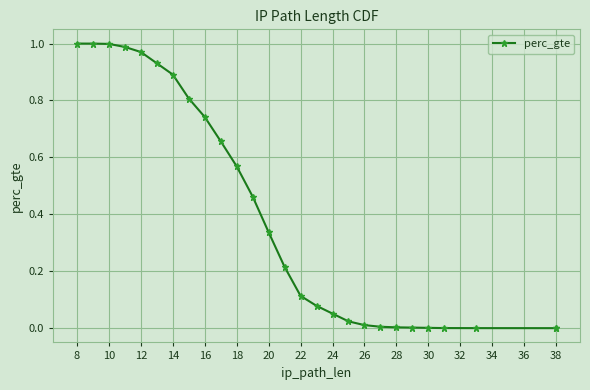

Does the chart display data point markers on the line(s)?

Yes